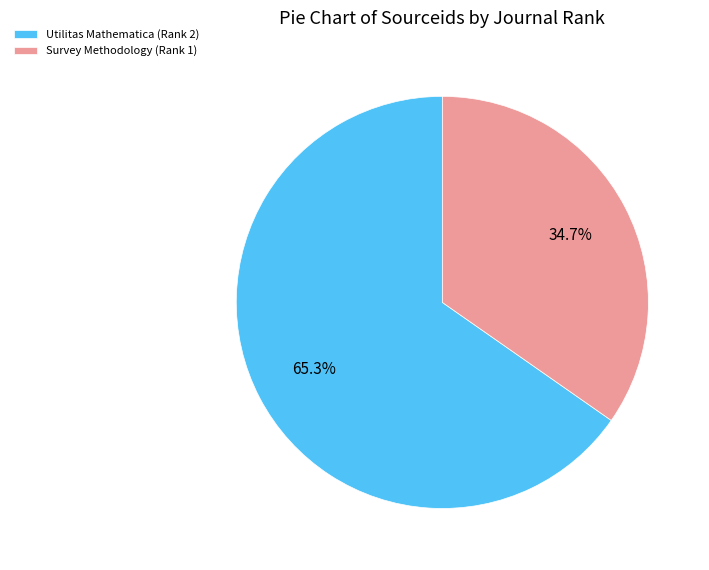

Does Utilitas Mathematica (Rank 2) account for over 50% of the chart?

Yes